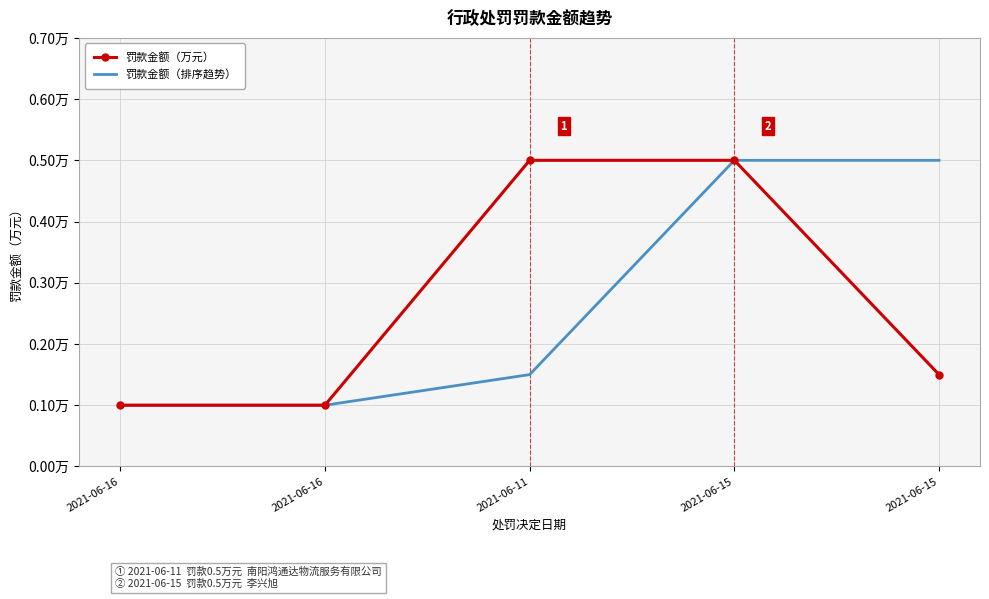

What are all the series names shown in the legend?

罚款金额（万元）, 罚款金额（排序趋势）